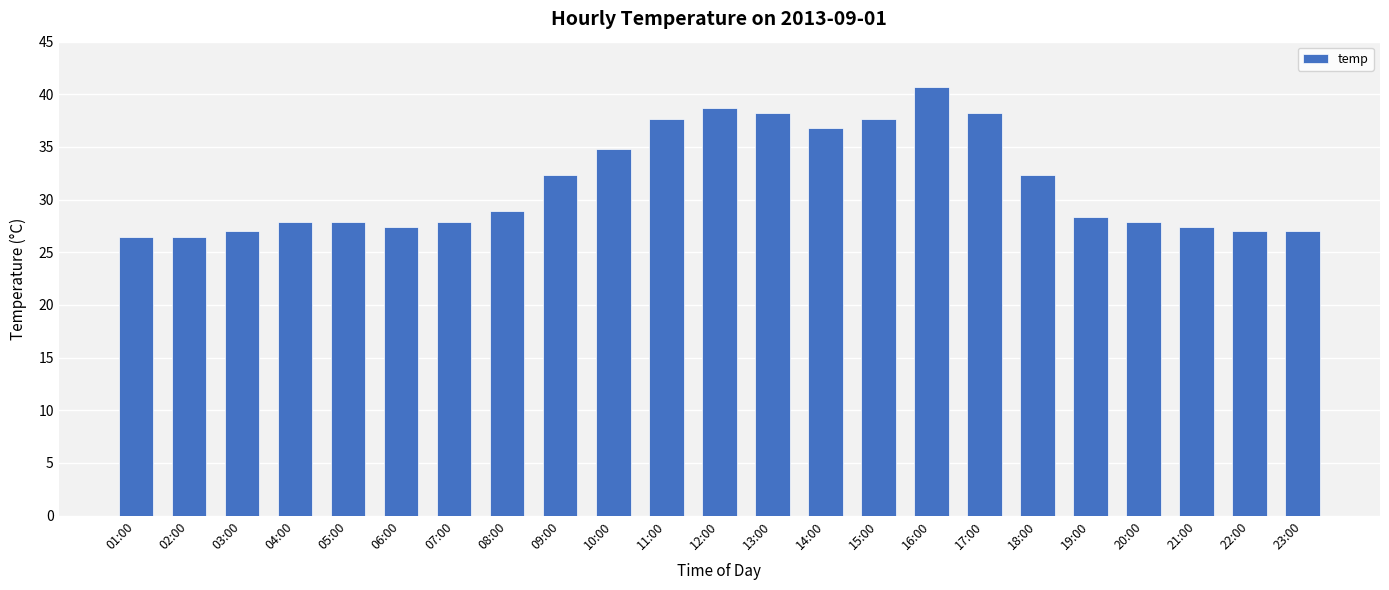

Are the bars grouped side by side (vs. stacked)?

No